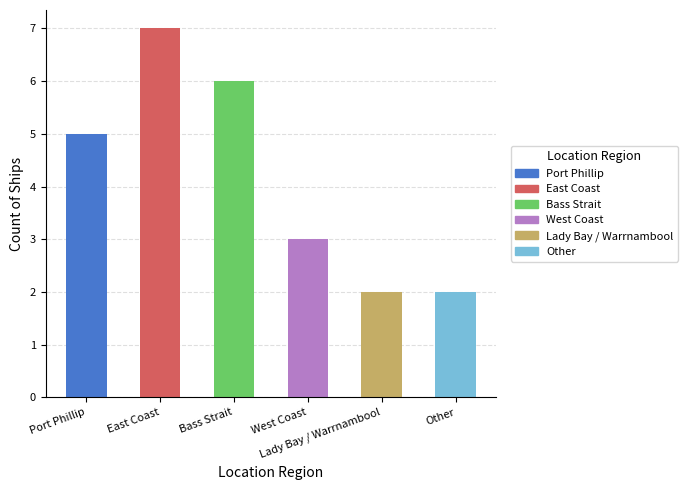

What position from the left is Bass Strait?

3